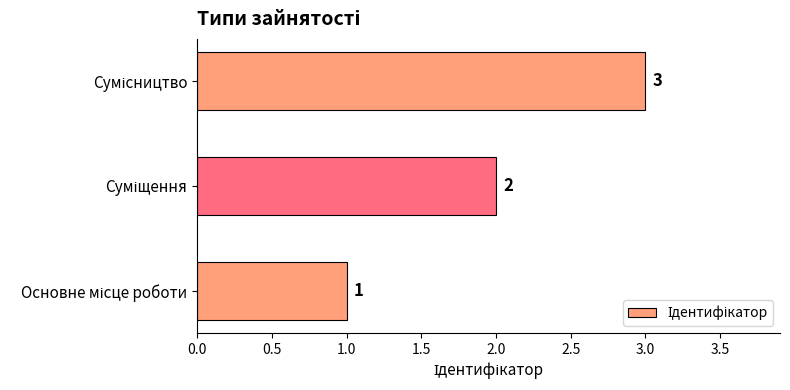

Does the chart contain stacked bars?

No